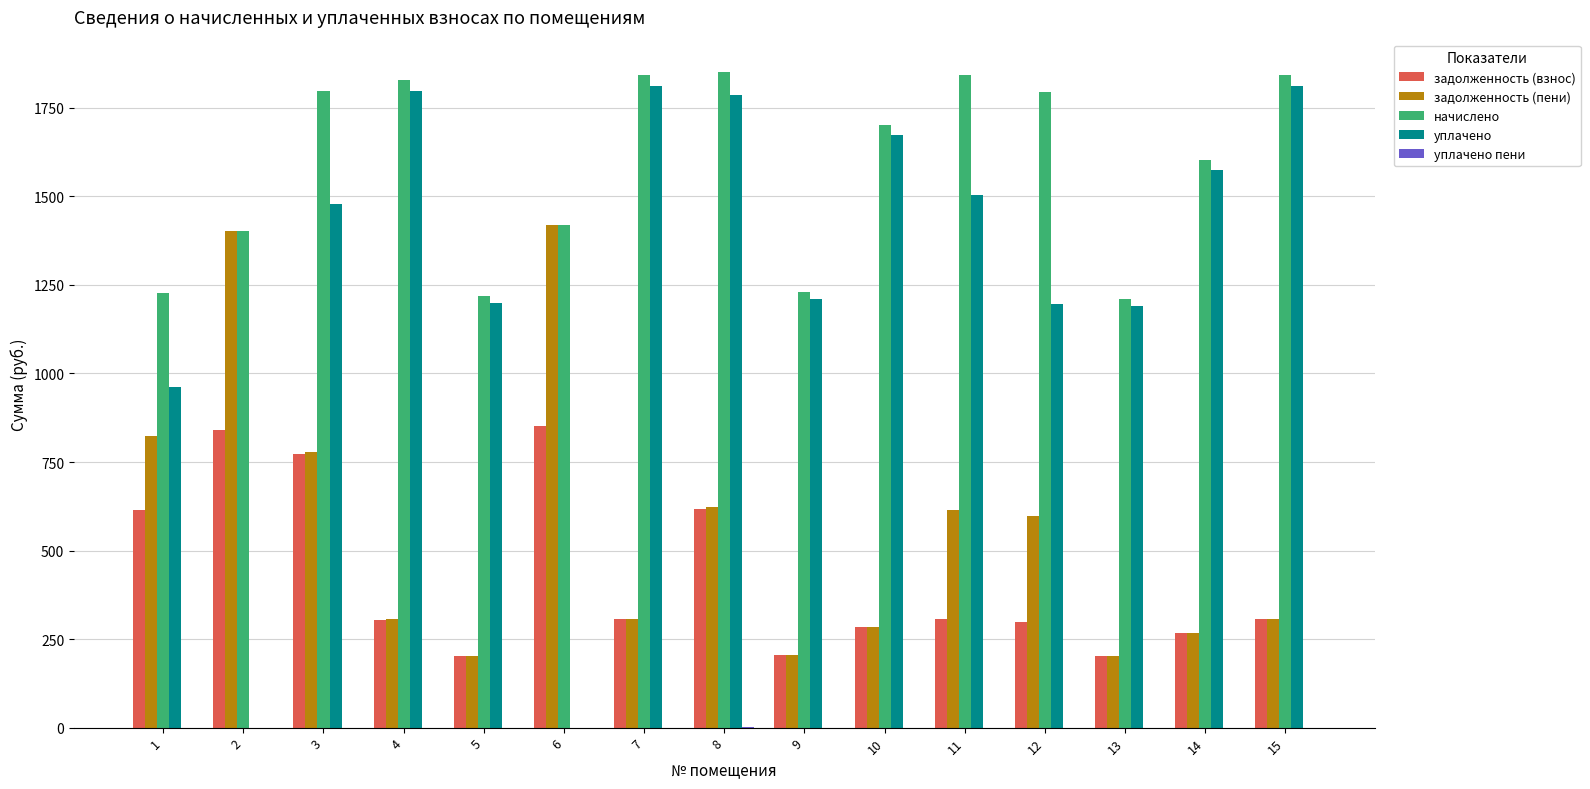

Which series has the largest total across all categories?

начислено